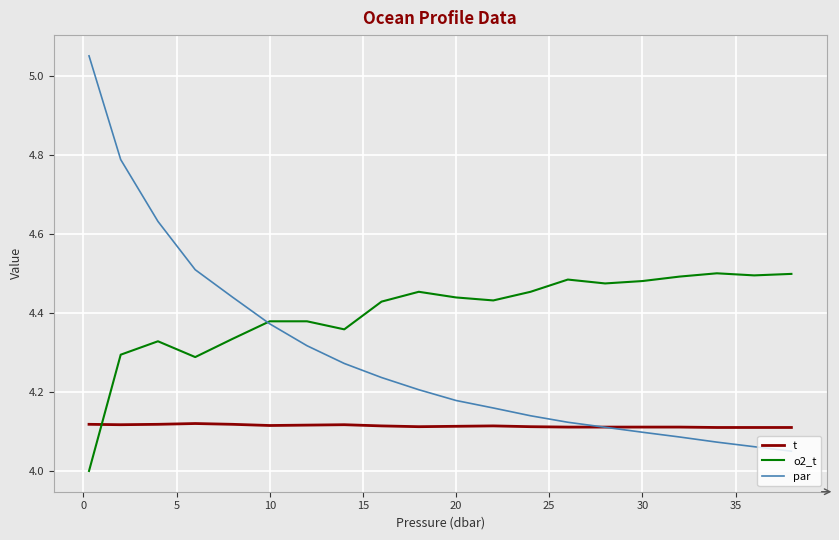

After their last crossing, which series has the higher values: o2_t or par?

o2_t